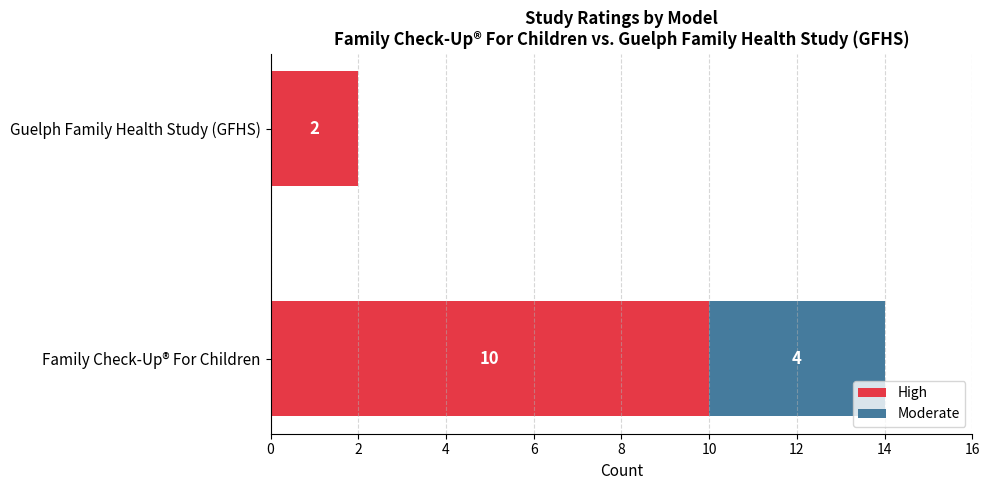

At which label does High reach its peak?

Family Check-Up® For Children